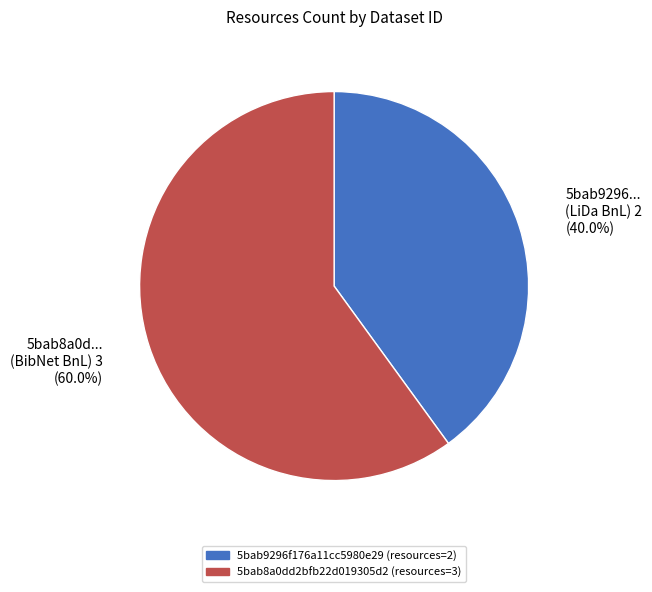

What percentage is NOT represented by 5bab8a0d... (BibNet BnL) 3 (60.0%)?

40.0%